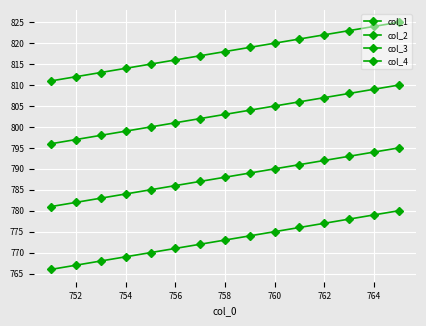

What is the highest value of the col_2 series?

795